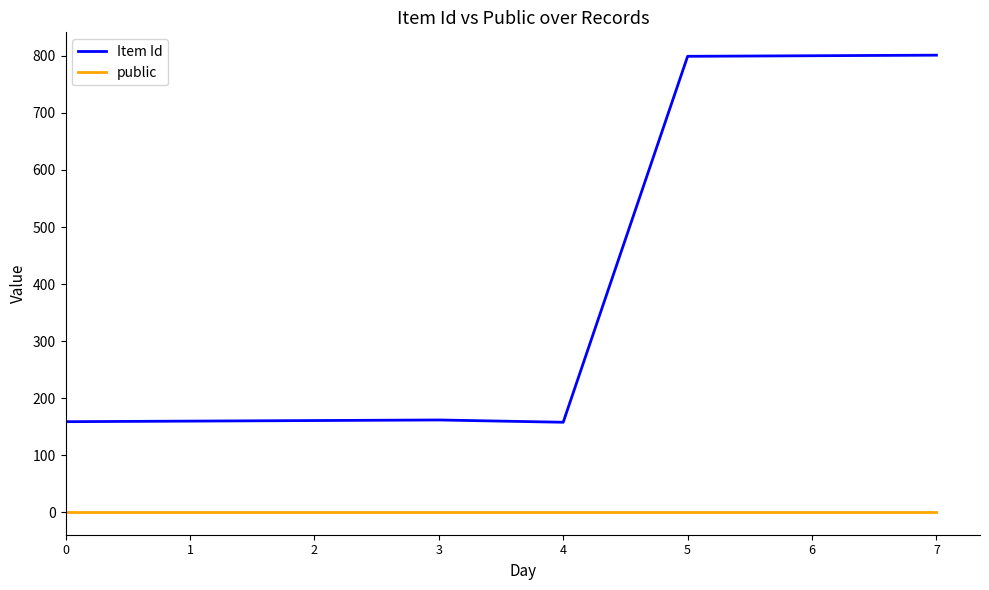

The Item Id series shows 162 at 3. True or false?

True